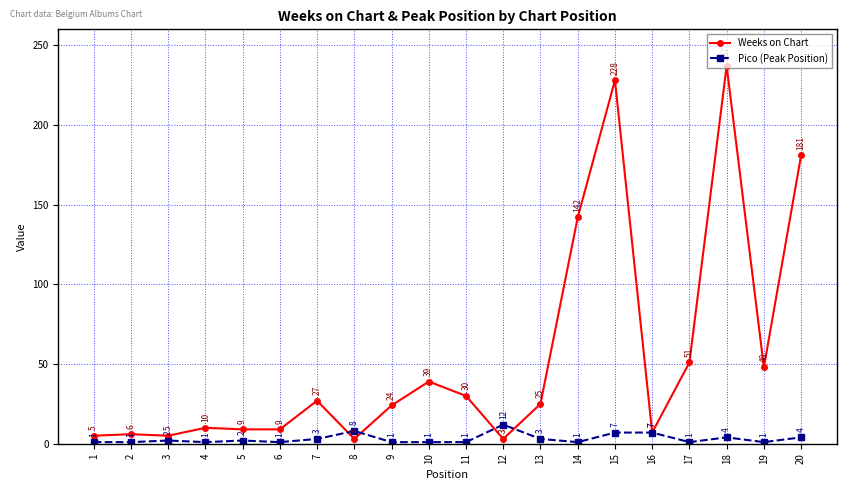

True or false: Pico (Peak Position) and Weeks on Chart intersect in this chart.

True